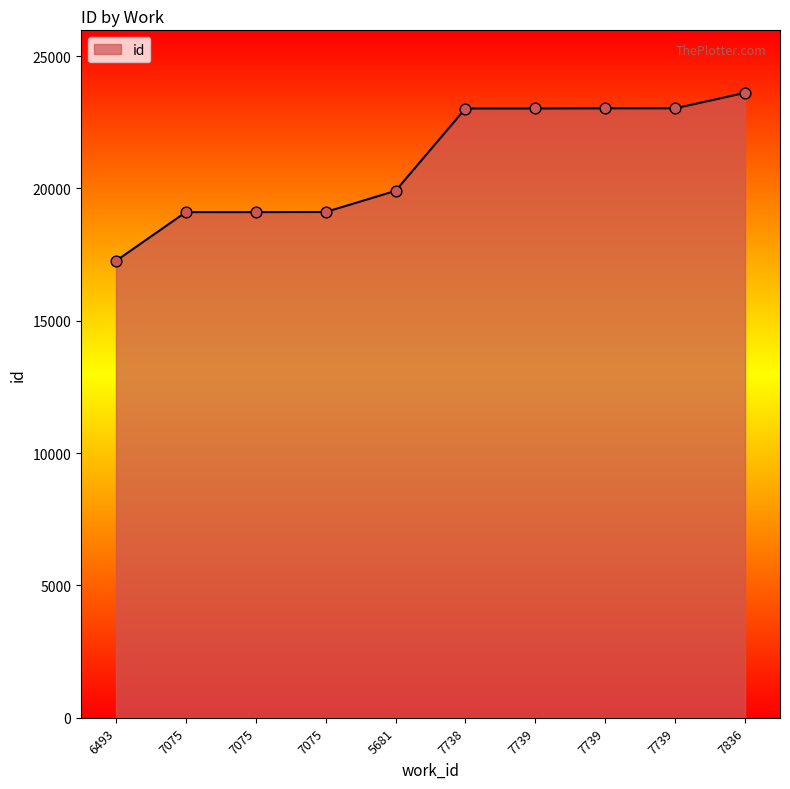

What is the change in value from 6493 to 7836?

+6349